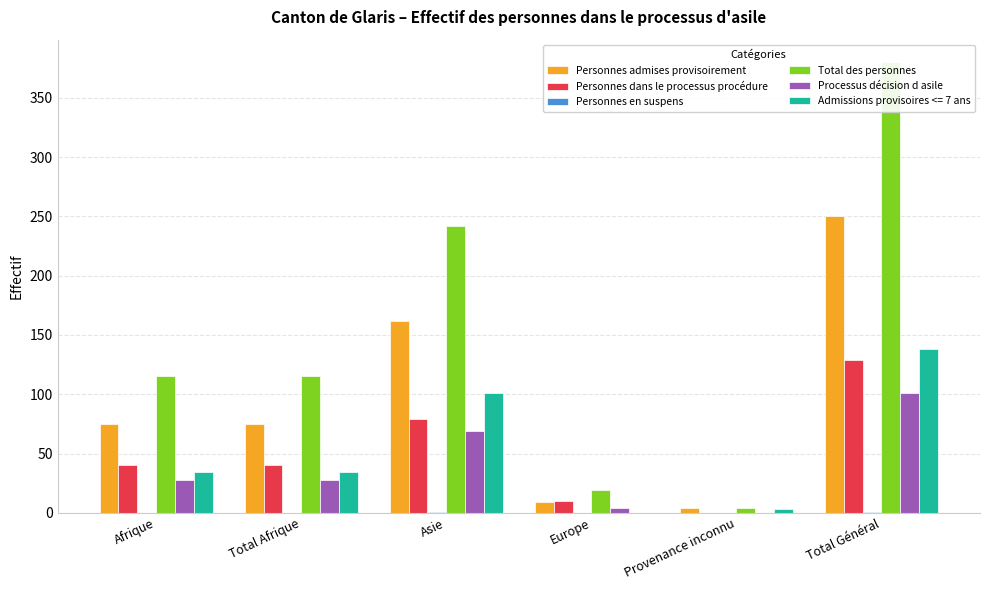

Reading left to right, what are all the values shown in this chart?

Personnes admises provisoirement: 75	75	162	9	4	250
Personnes dans le processus procédure: 40	40	79	10	0	129
Personnes en suspens: 0	0	1	0	0	1
Total des personnes: 115	115	242	19	4	380
Processus décision d asile: 28	28	69	4	0	101